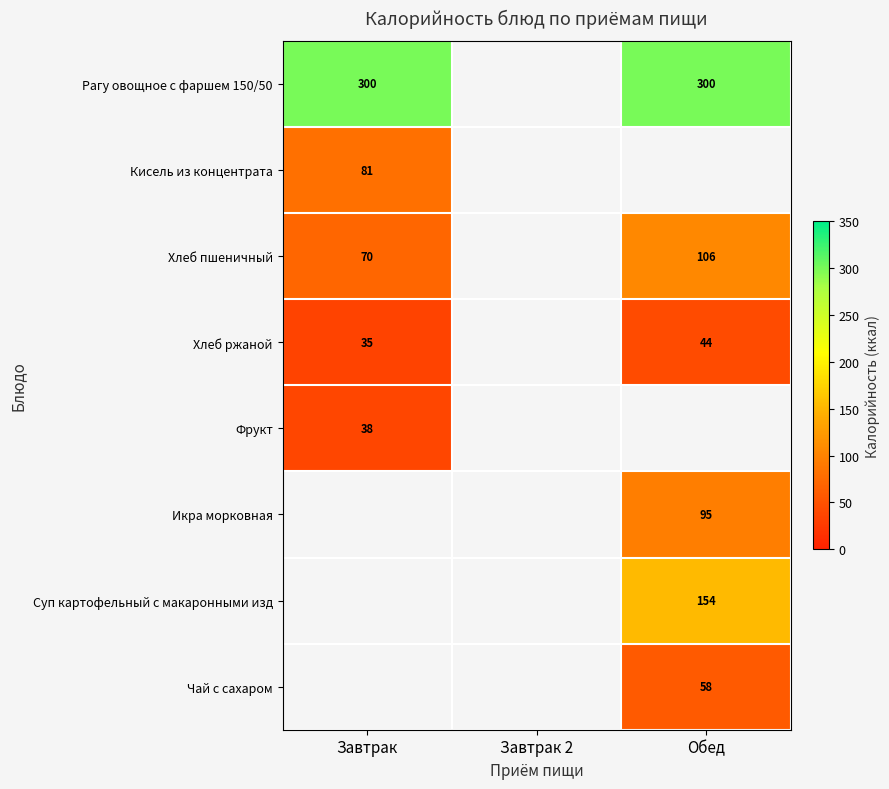

The Икра морковная series shows 143 at Обед. True or false?

False